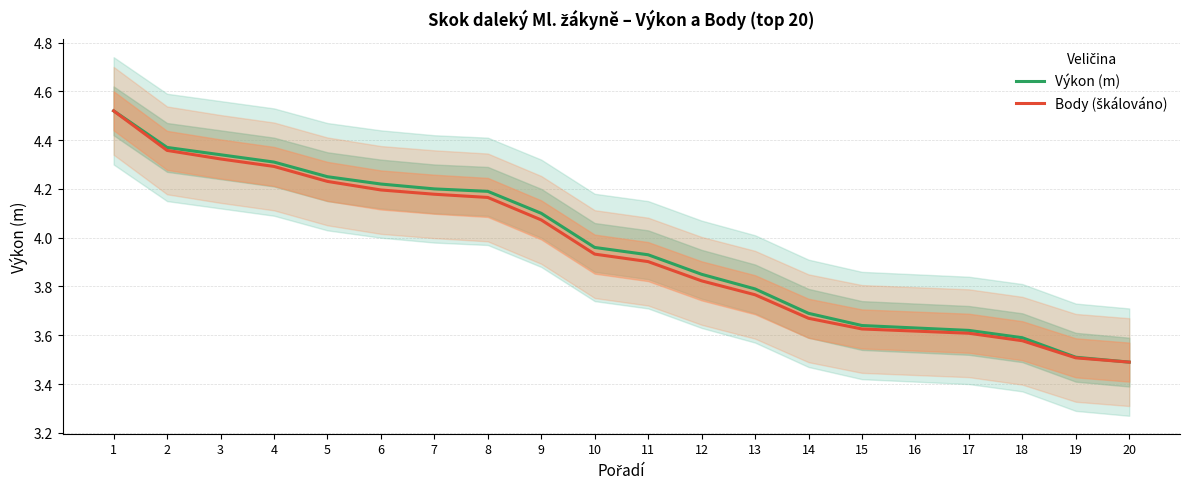

Rank the series at 12 from highest to lowest value.

Výkon (m), Body (škálováno)